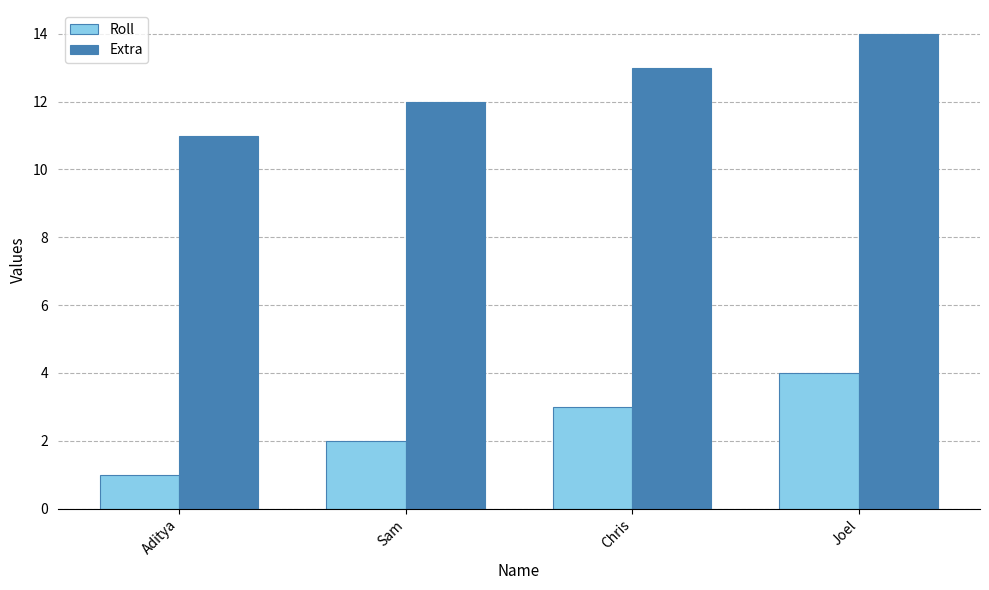

Read the Extra value at Chris.

13